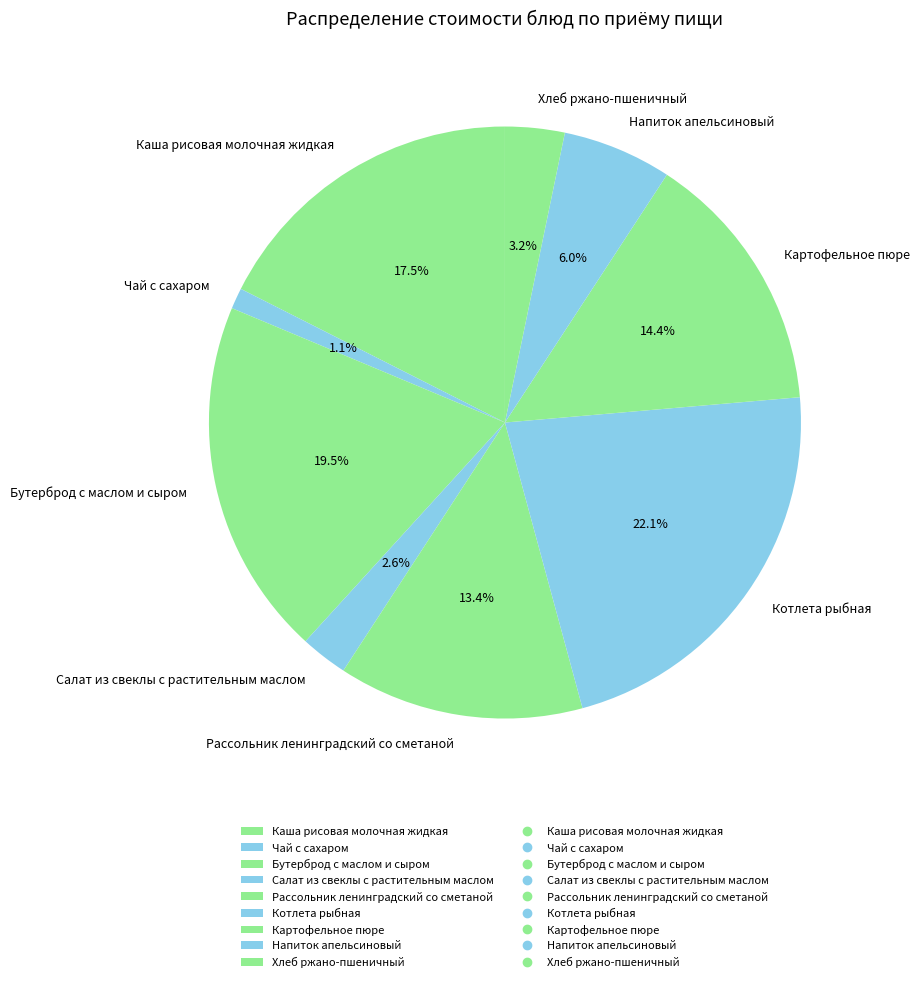

Is it true that Картофельное пюре is 14% of the pie?

True